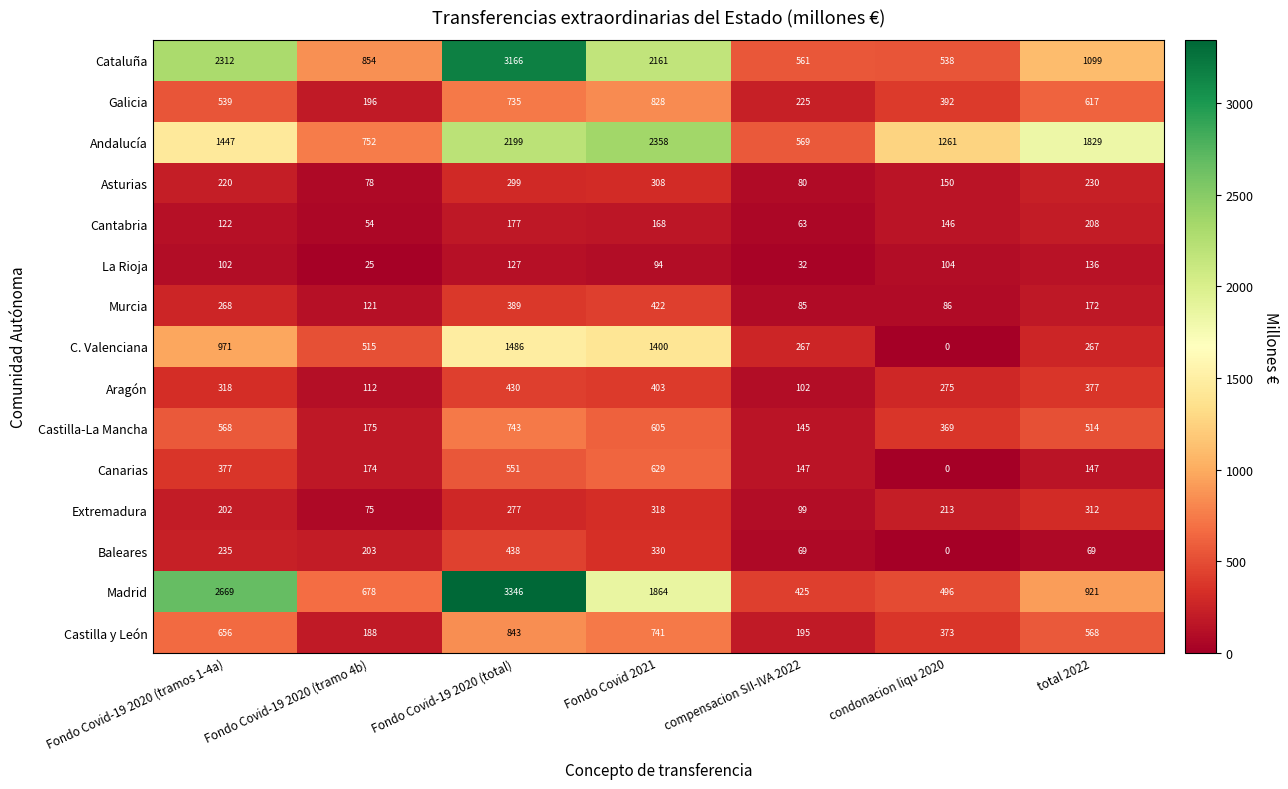

What is the difference between the maximum and minimum values in the Castilla y León series?

655